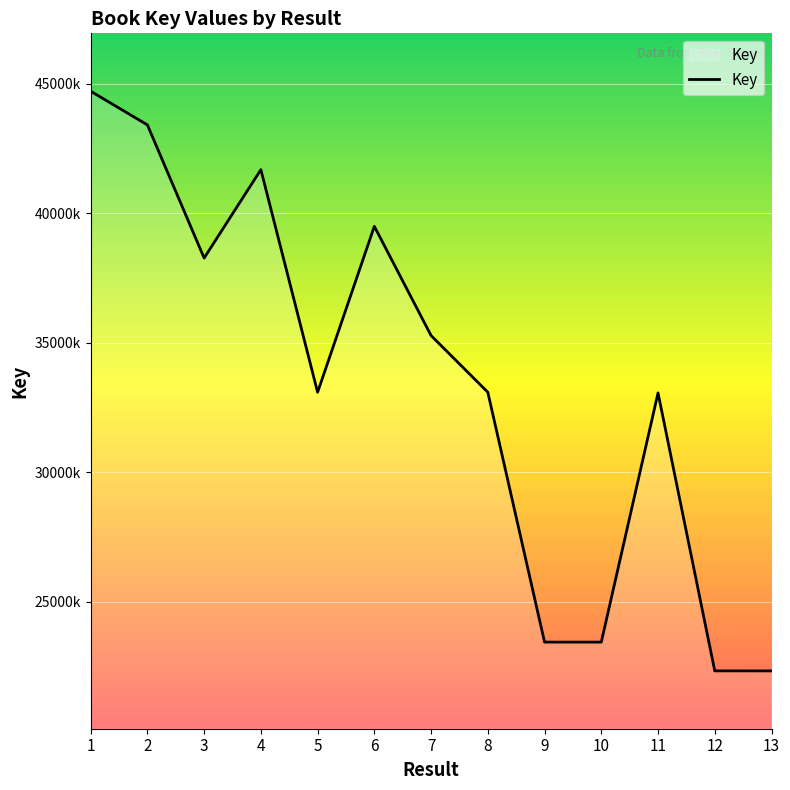

Does the chart display data point markers on the line(s)?

No